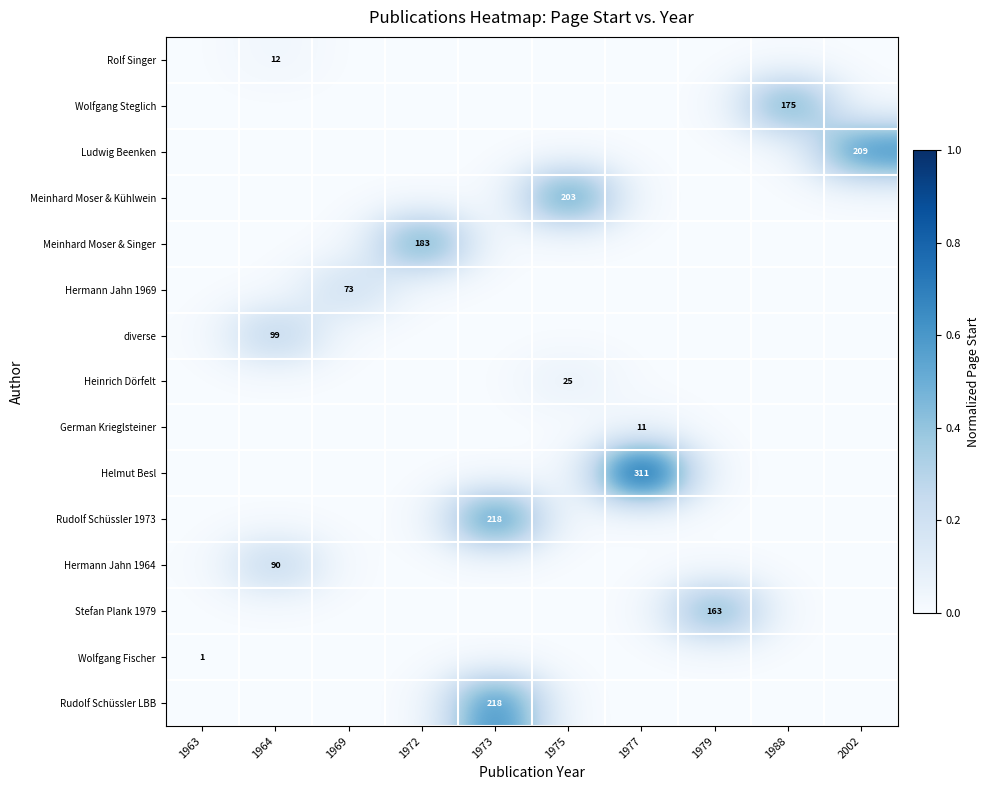

How many distinct data groups are displayed?

15